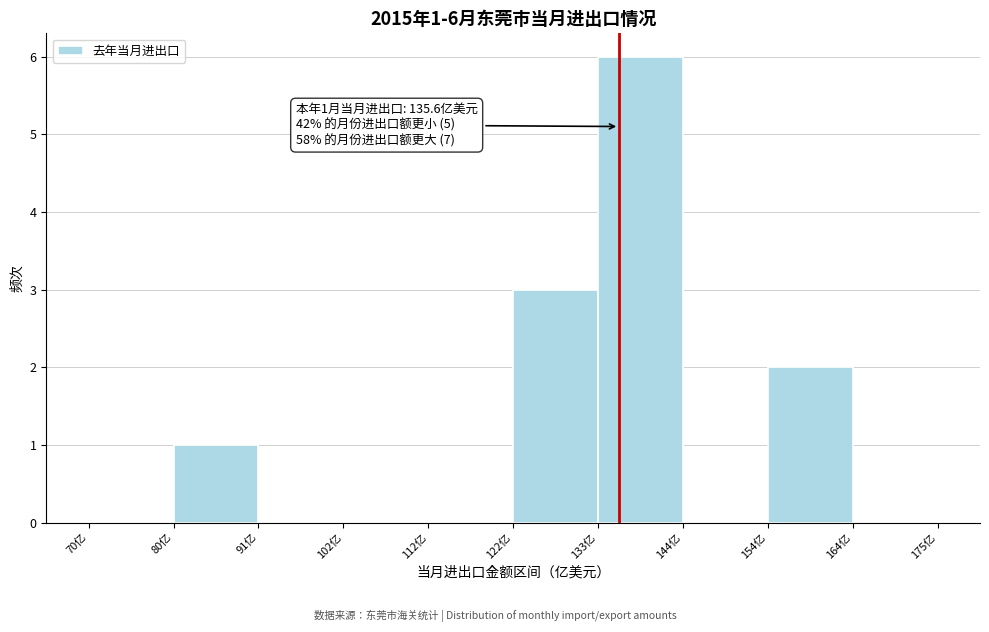

Over which range of the x-axis is the bar tallest?

133.0 to 143.5